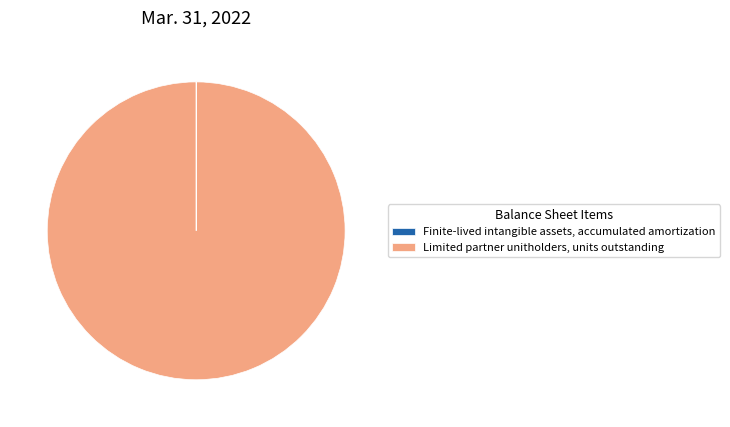

Is it true that Limited partner unitholders, units outstanding is 100% of the pie?

True